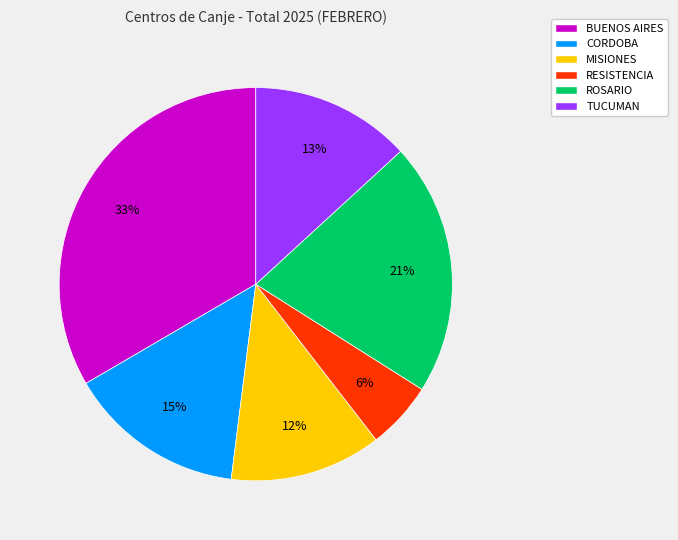

Is RESISTENCIA the majority of the pie?

No